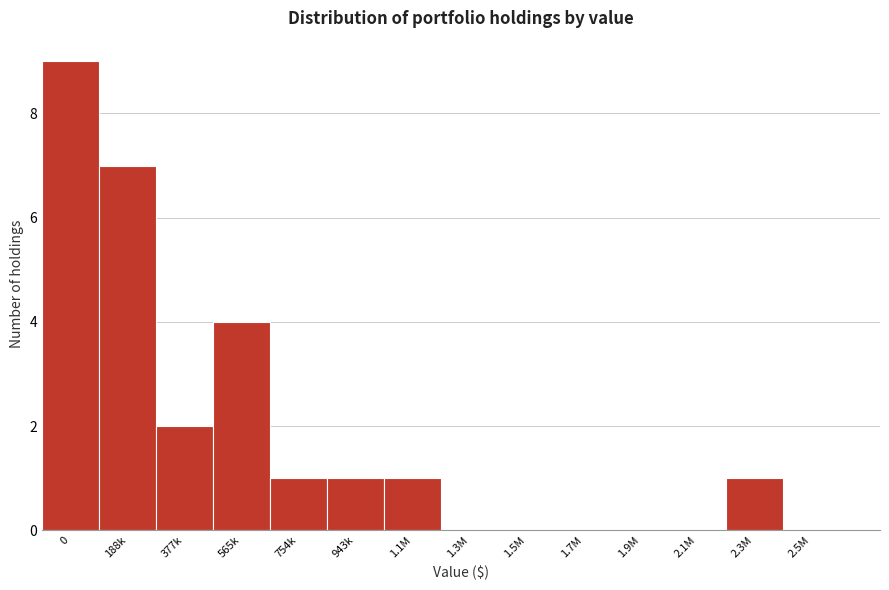

Reading left to right, extract all data points from this chart.

0=9	188k=7	377k=2	565k=4	754k=1	943k=1	1.1M=1	1.3M=0	1.5M=0	1.7M=0	1.9M=0	2.1M=0	2.3M=1	2.5M=0